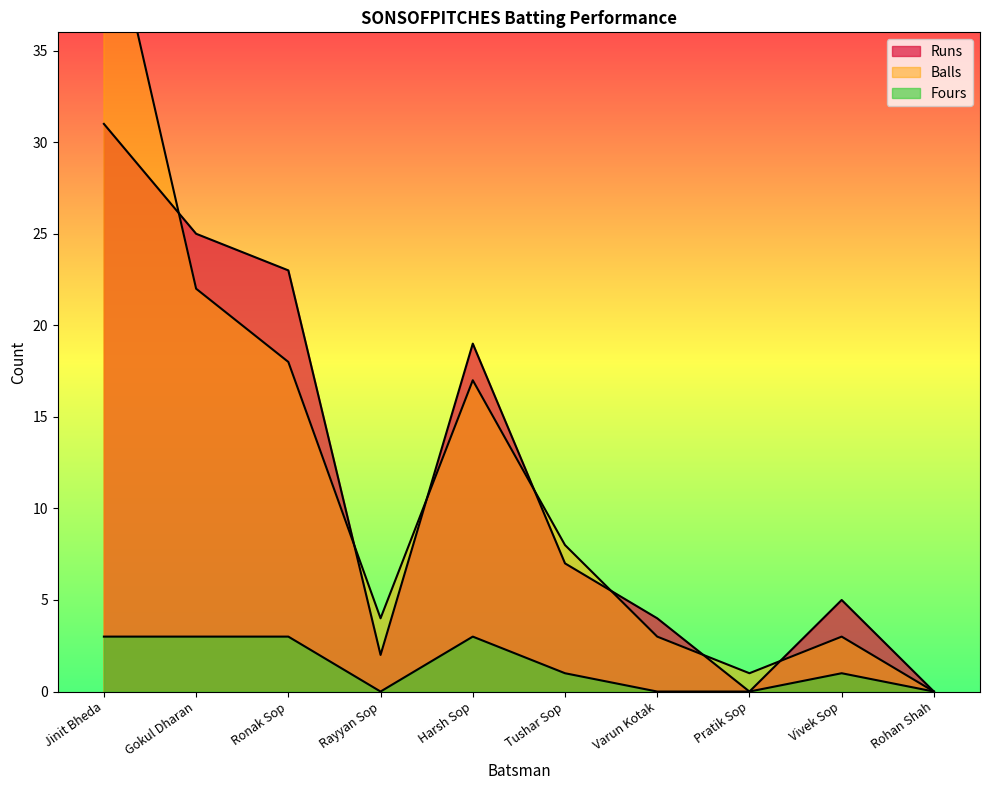

How many lines are shown in the chart?

3